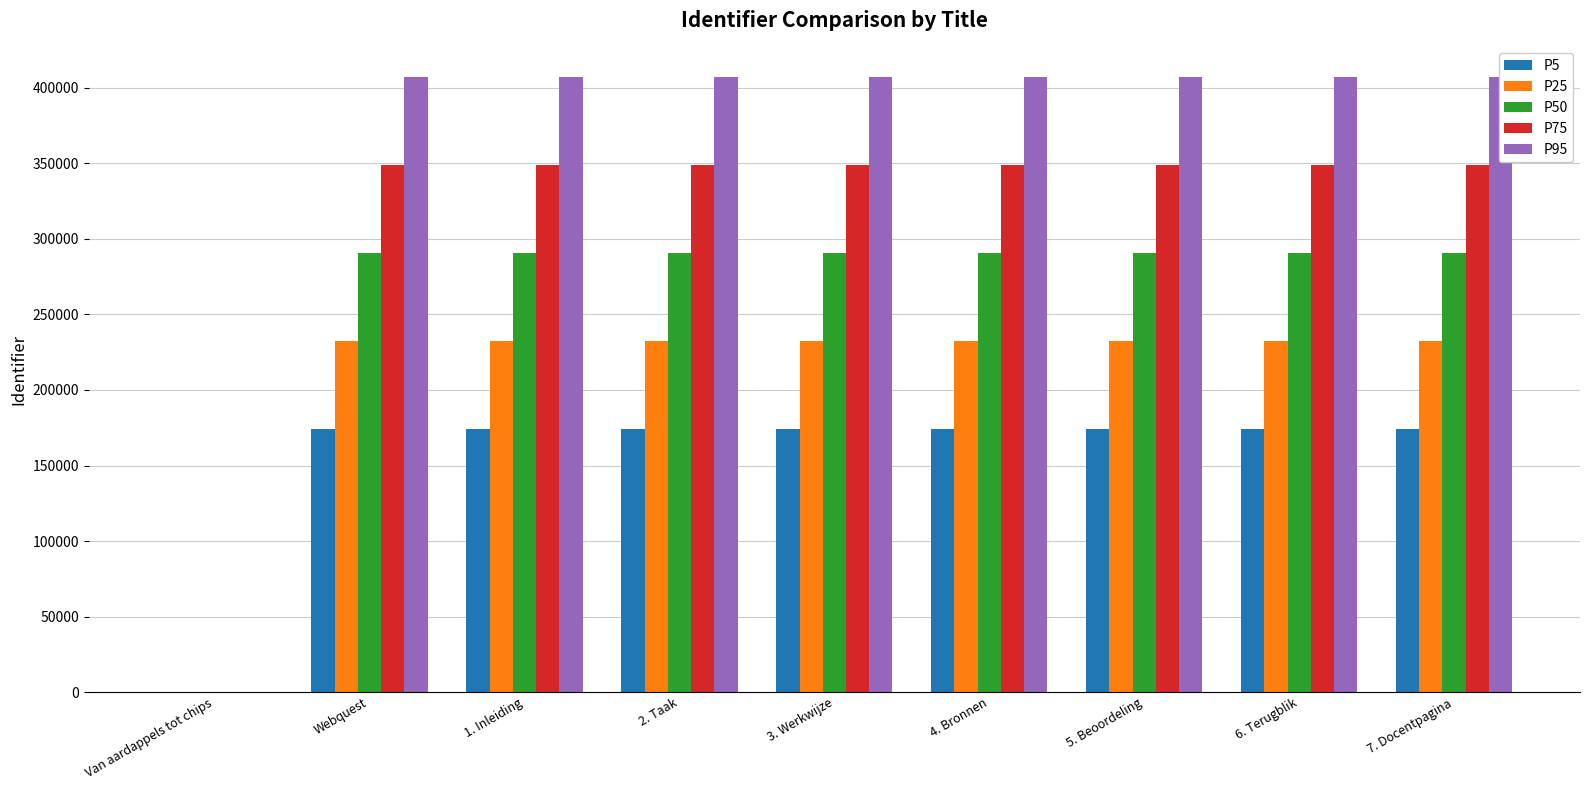

True or false: P25 has a value of 133038 at 5. Beoordeling.

False